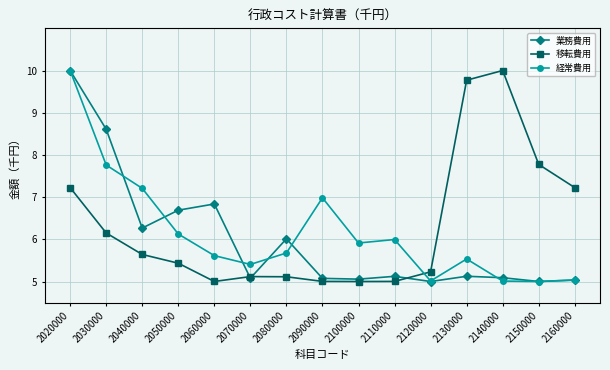

Is it true that 業務費用 equals 2.0 at 2090000?

False